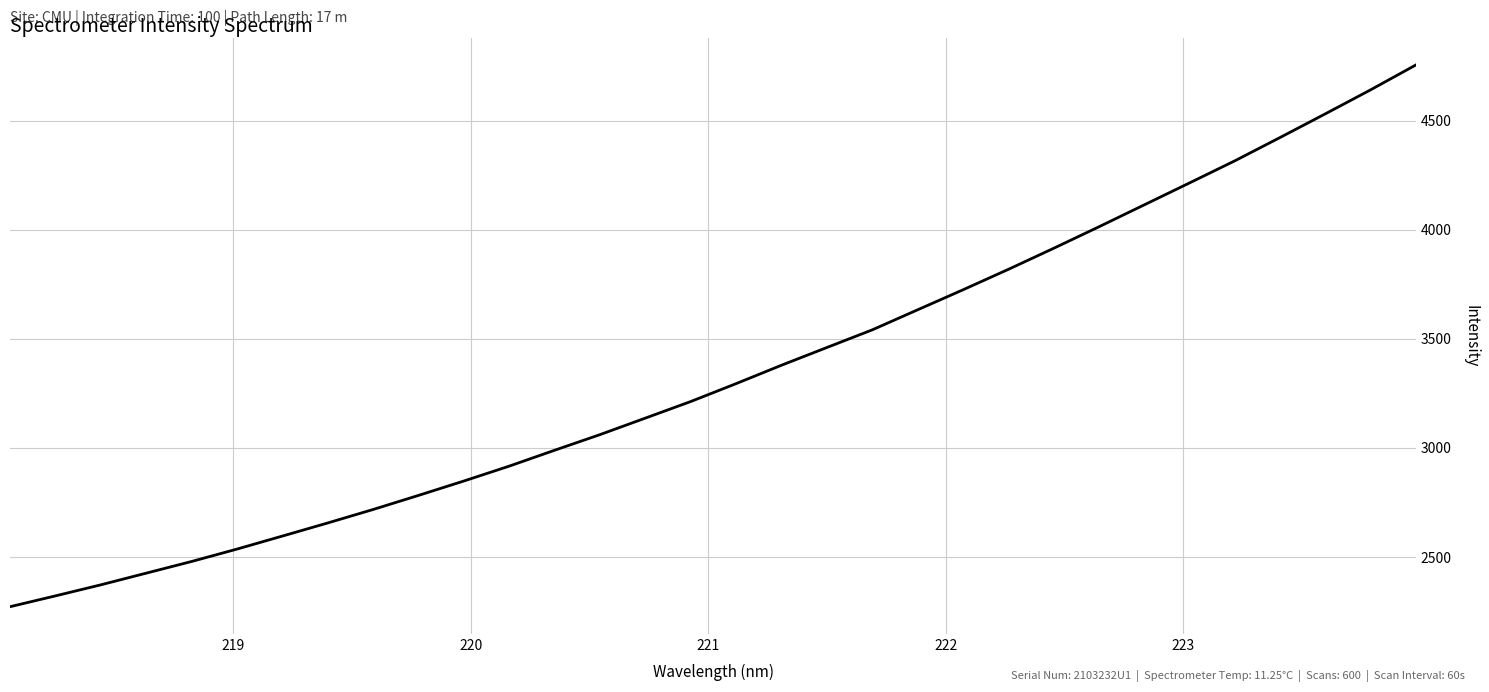

What is the difference between the maximum and minimum values?

2483.9